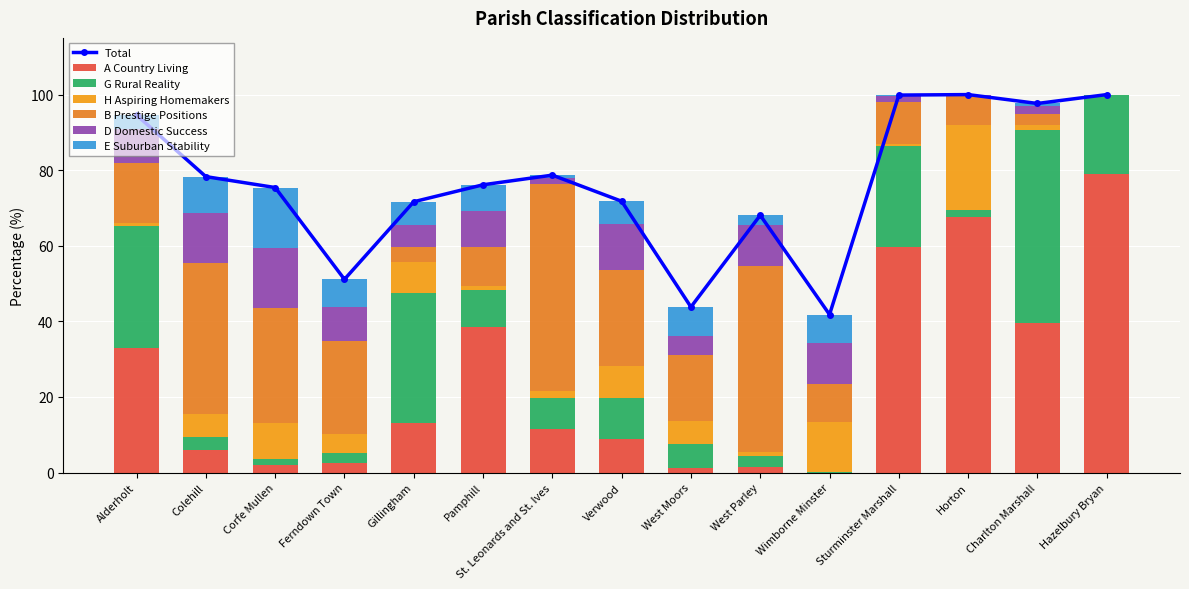

How many categories are shown in the chart?

15